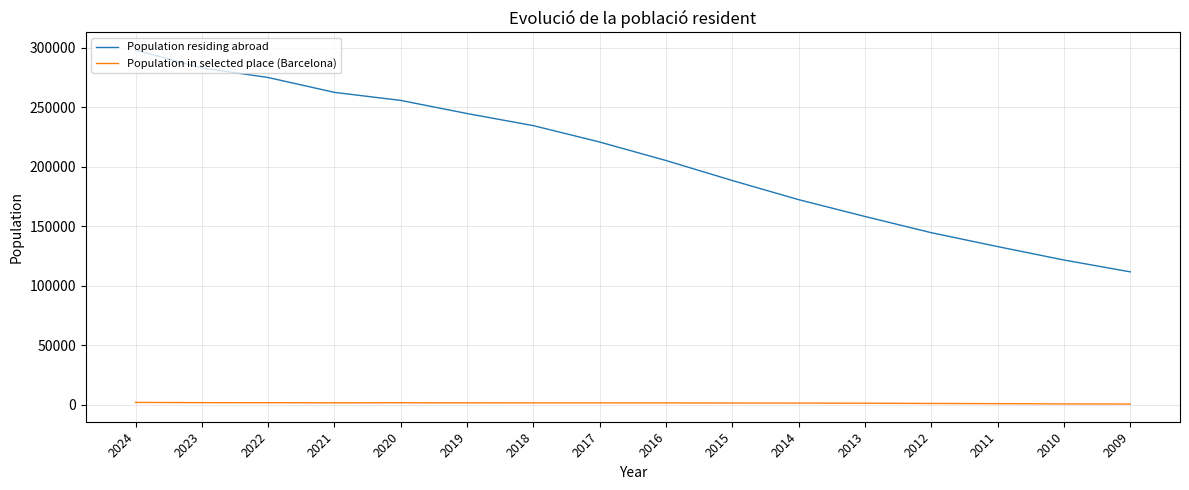

Is the value of Population in selected place (Barcelona) at 2022 greater than the value of Population residing abroad at 2009?

No